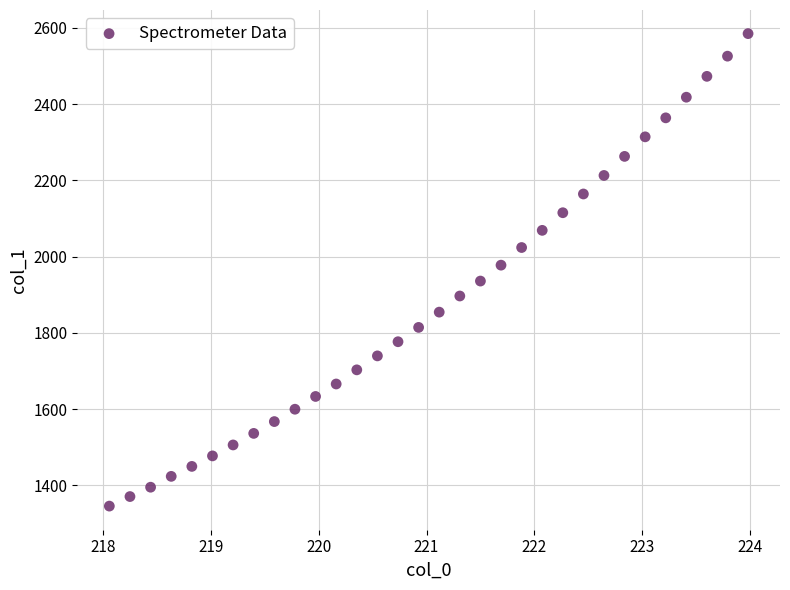

What is the range of X values (max minus min)?

5.9